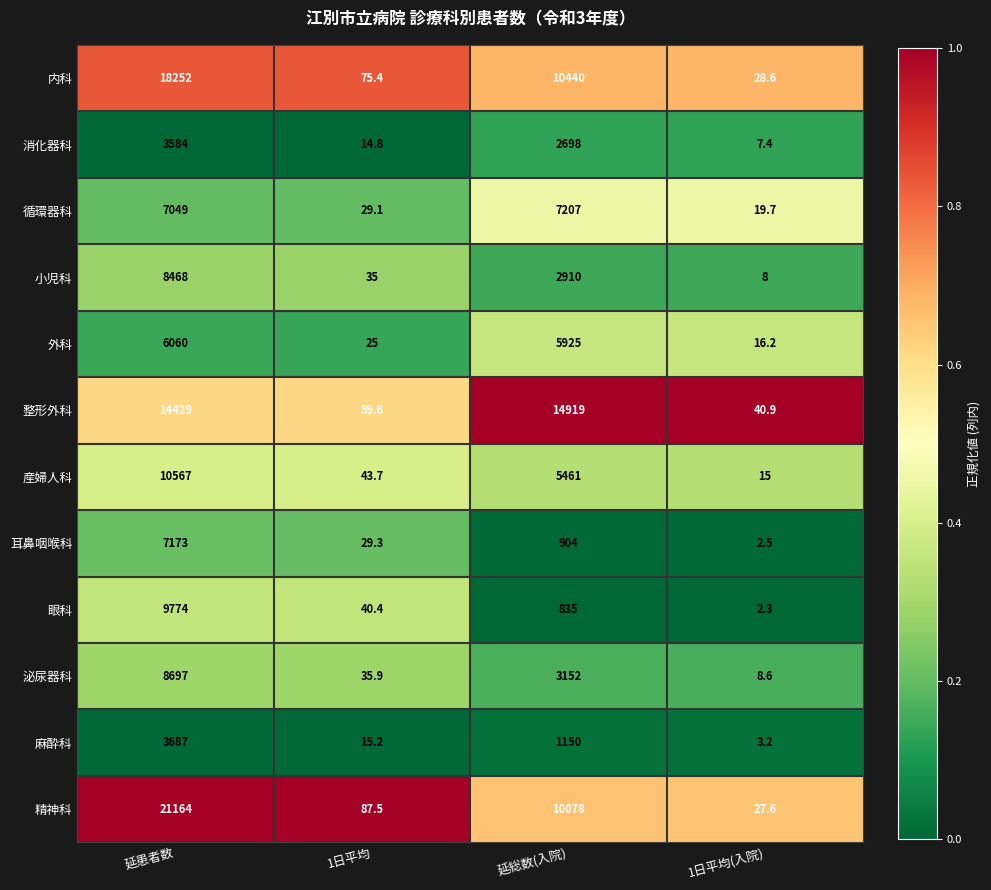

Is it true that 精神科 equals 21164.0 at 延患者数?

True